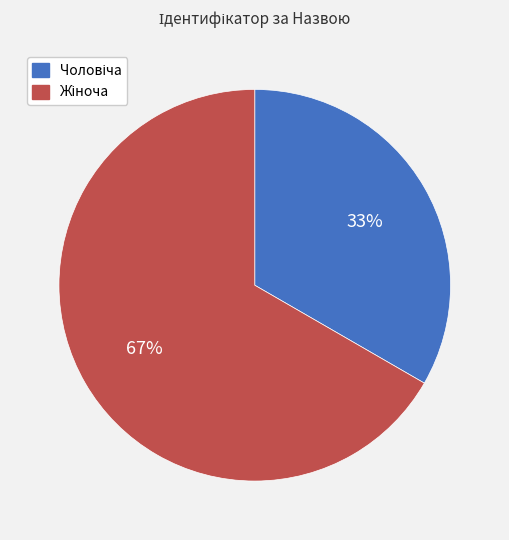

To the nearest percent, what is the average slice percentage?

50%